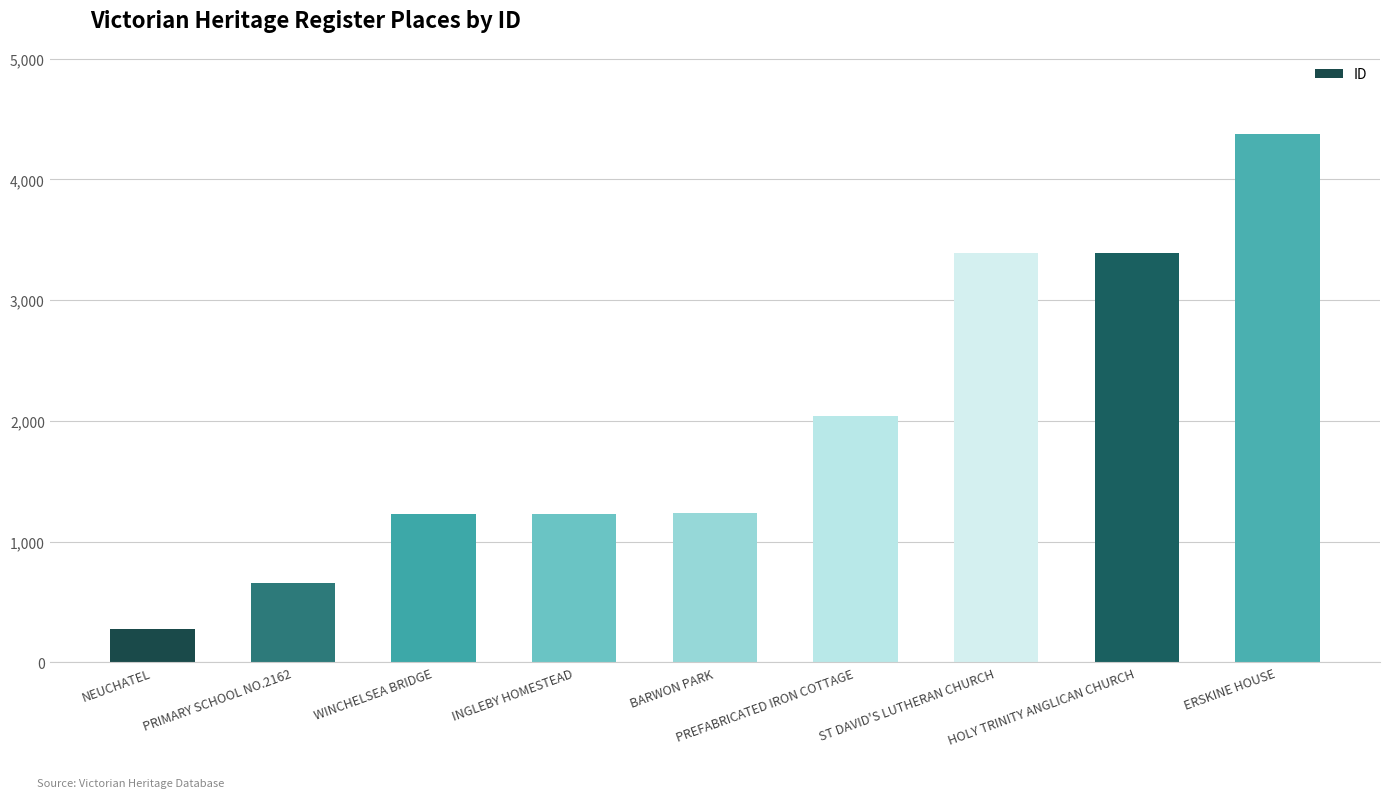

What position from the right is ERSKINE HOUSE?

1